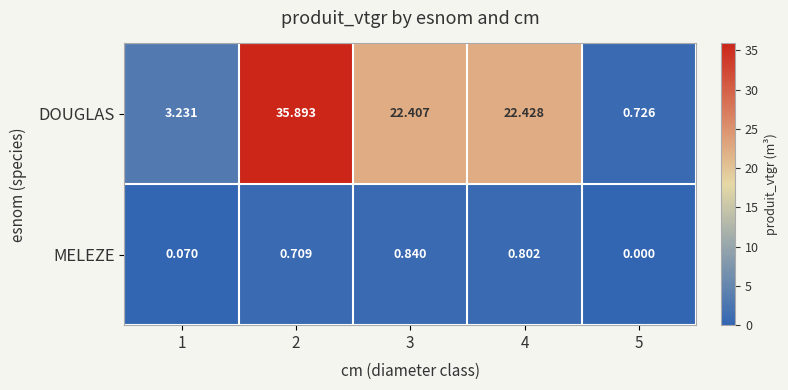

What is the spread (max minus min) of values at 3?

21.6